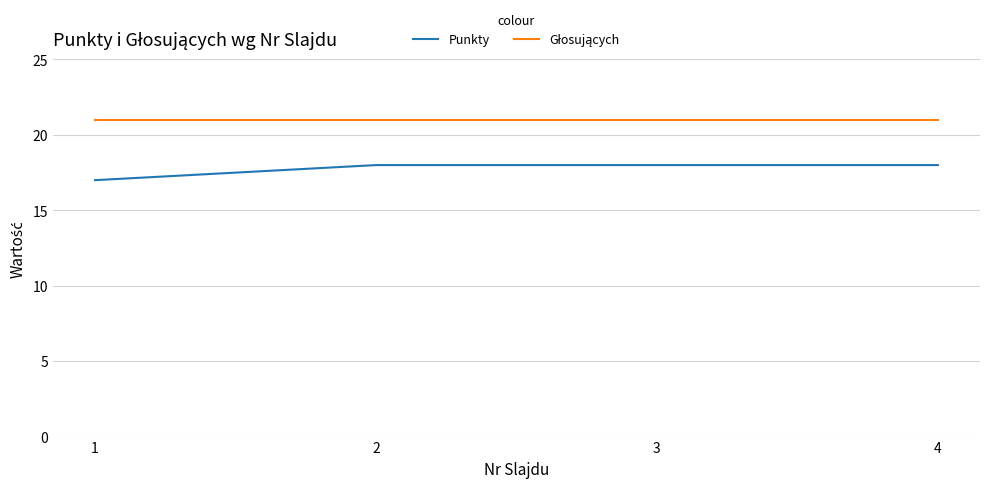

What is the minimum value for Punkty?

17